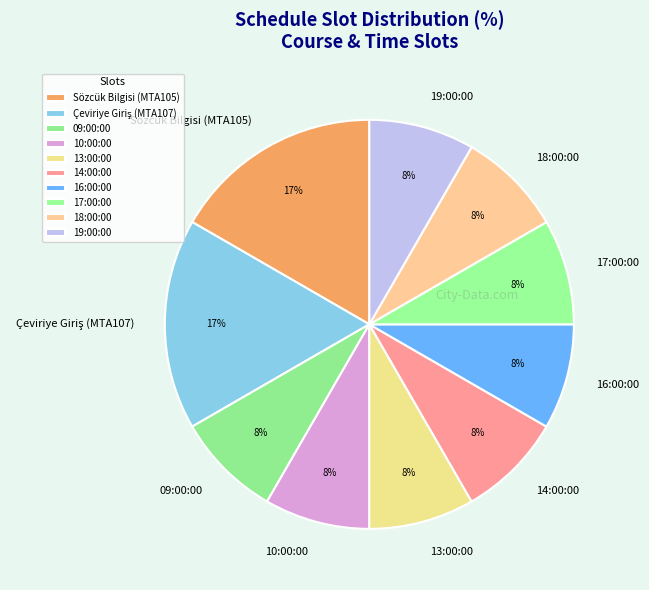

What is the ratio of the value at 19:00:00 to the value at 10:00:00?

1.0